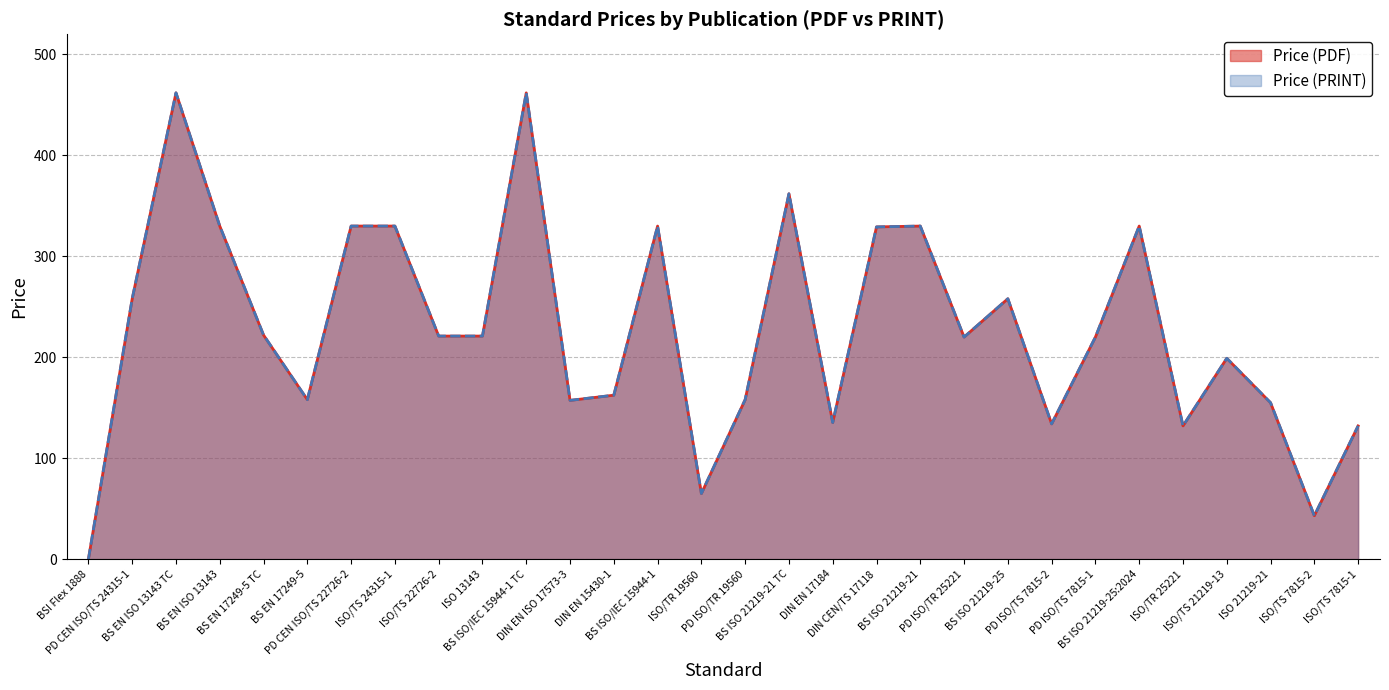

What is the sum of all Price (PRINT) values?

6846.2